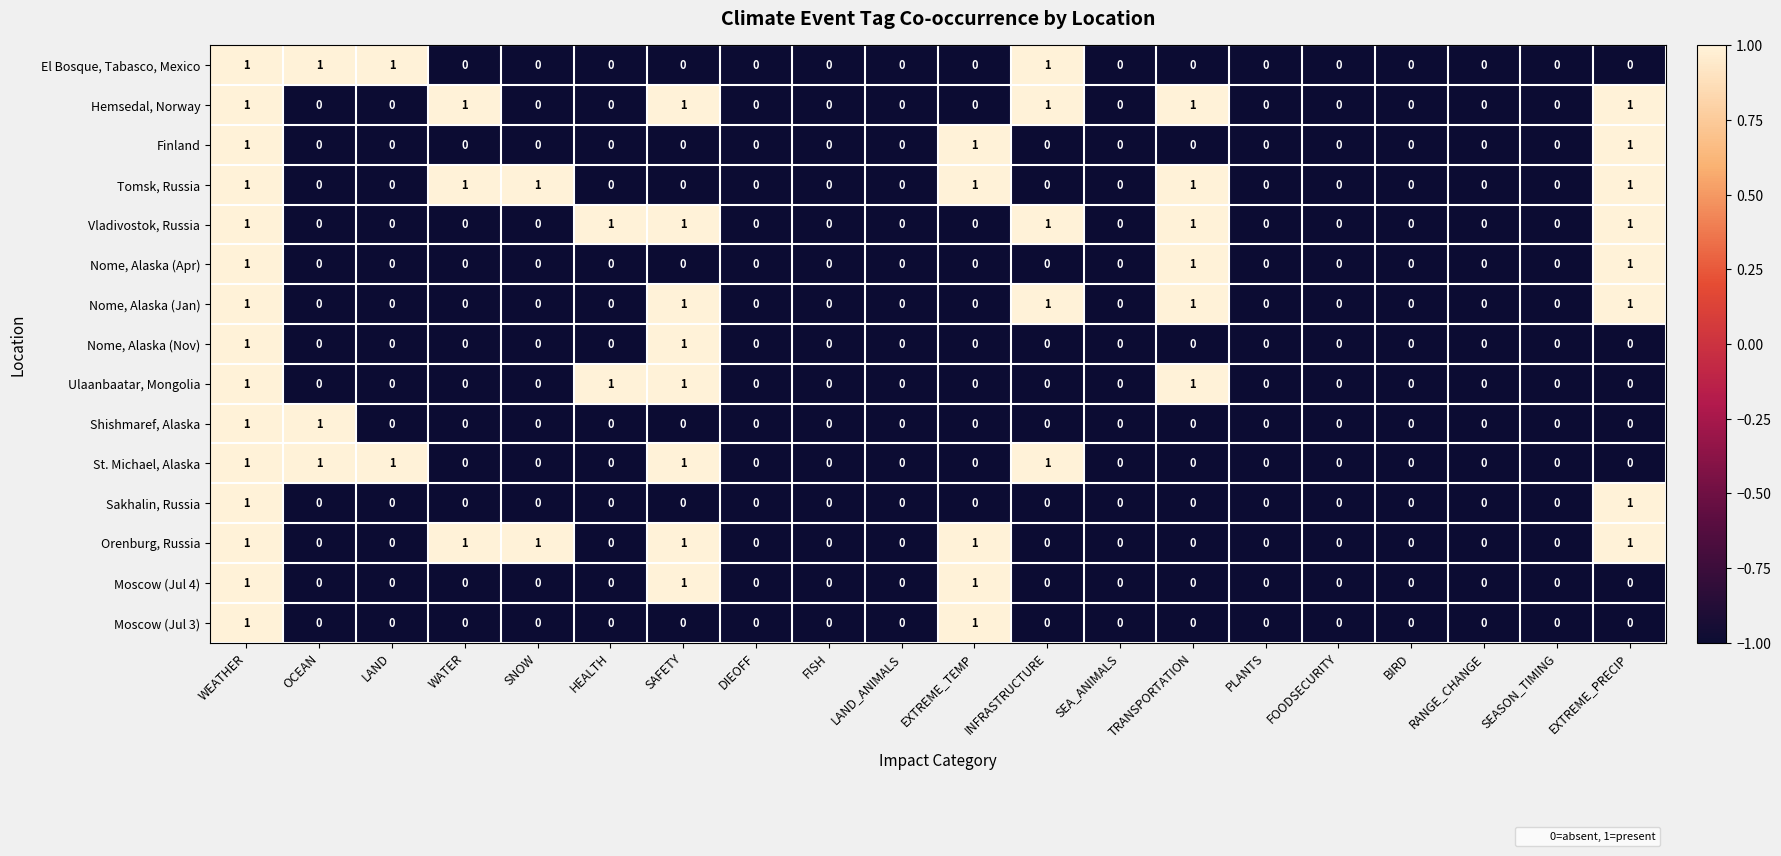

The value of Hemsedal, Norway at FISH is -1. True or false?

False